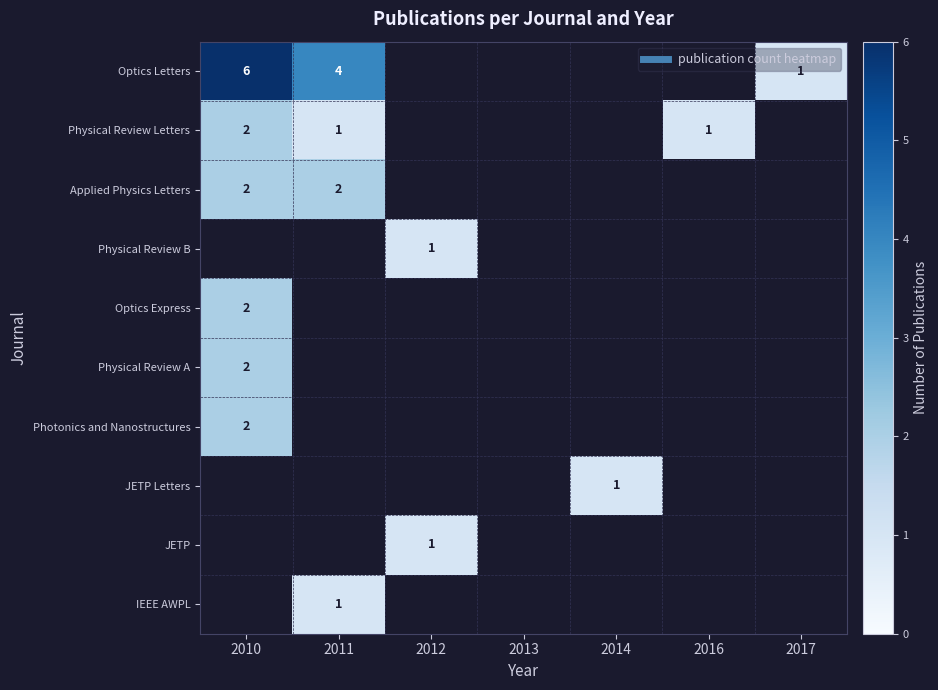

How many positive values does the Physical Review A series have?

1